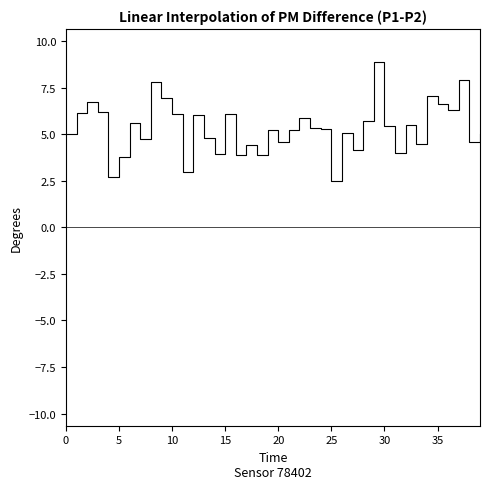

What is the difference between the maximum and minimum values?

6.4